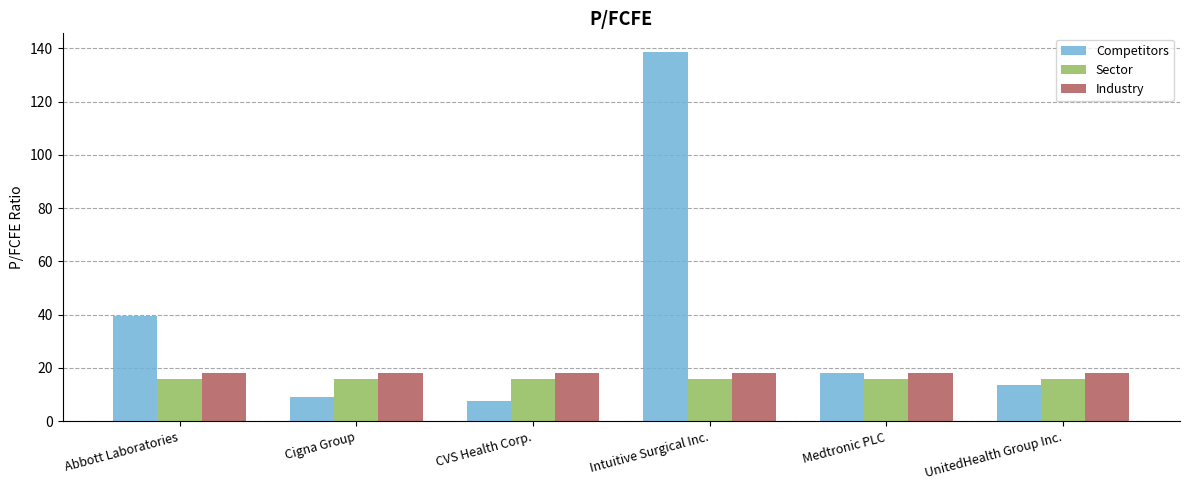

True or false: Competitors has a value of 138.7 at Intuitive Surgical Inc..

True